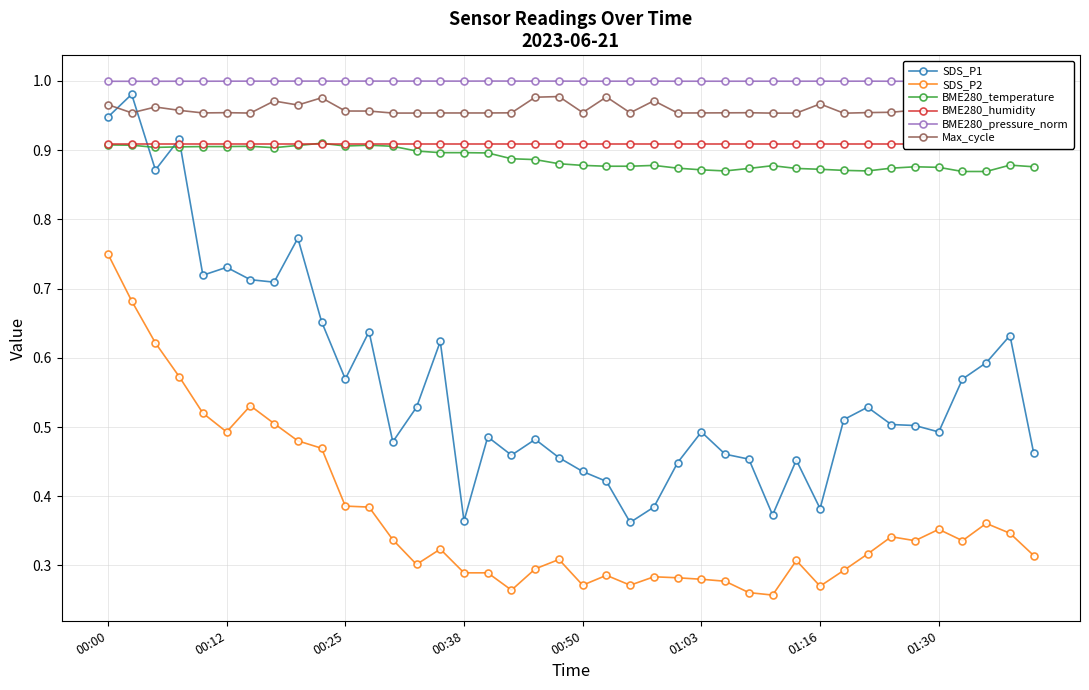

List the series in order of their peak value, lowest first.

SDS_P2, BME280_humidity, BME280_temperature, SDS_P1, Max_cycle, BME280_pressure_norm